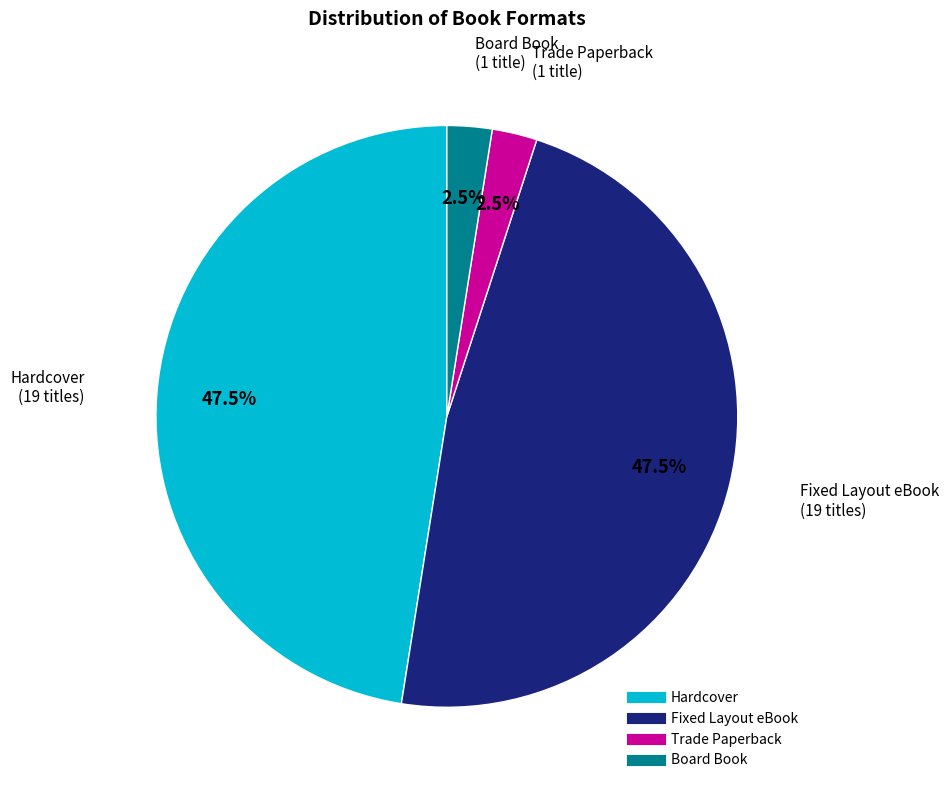

What percentage is NOT represented by Fixed Layout eBook?

52.5%